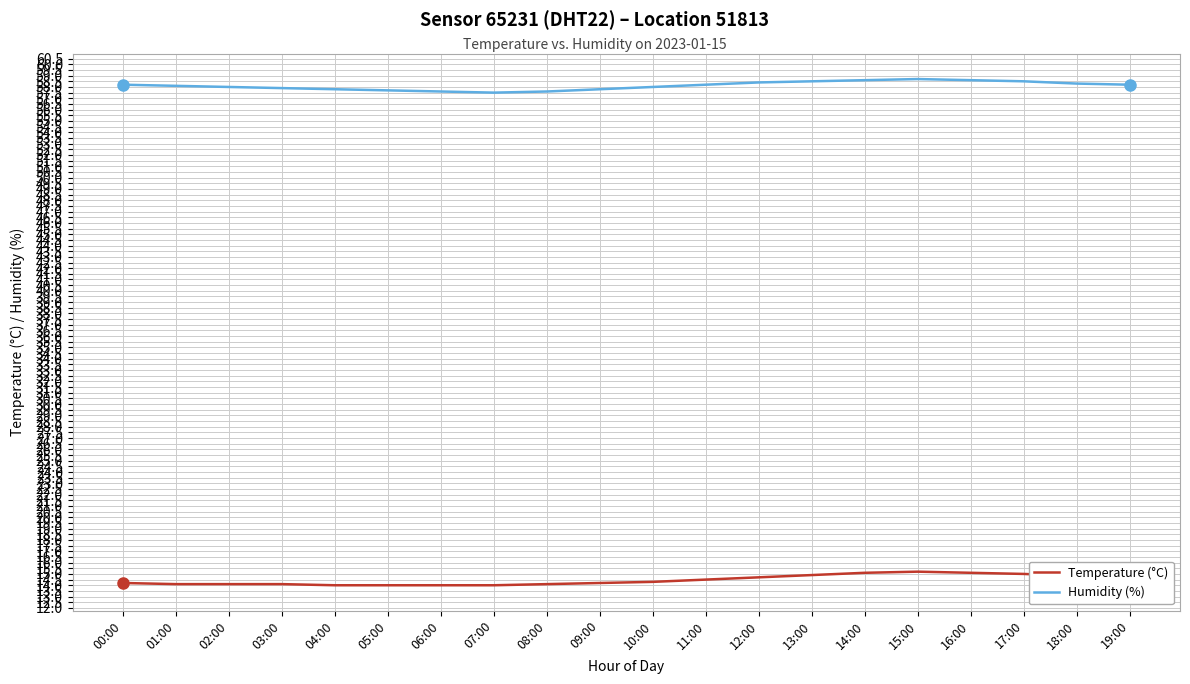

What position from the left is 16:00?

17